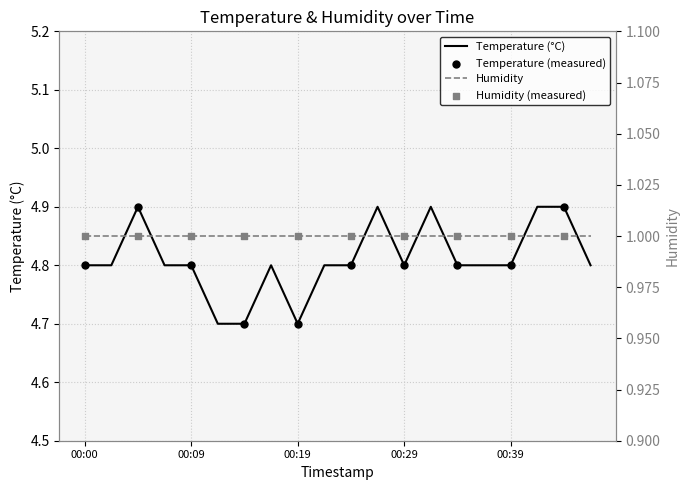

What is the ratio of the value at 00:17 to the value at 00:09?

1.0